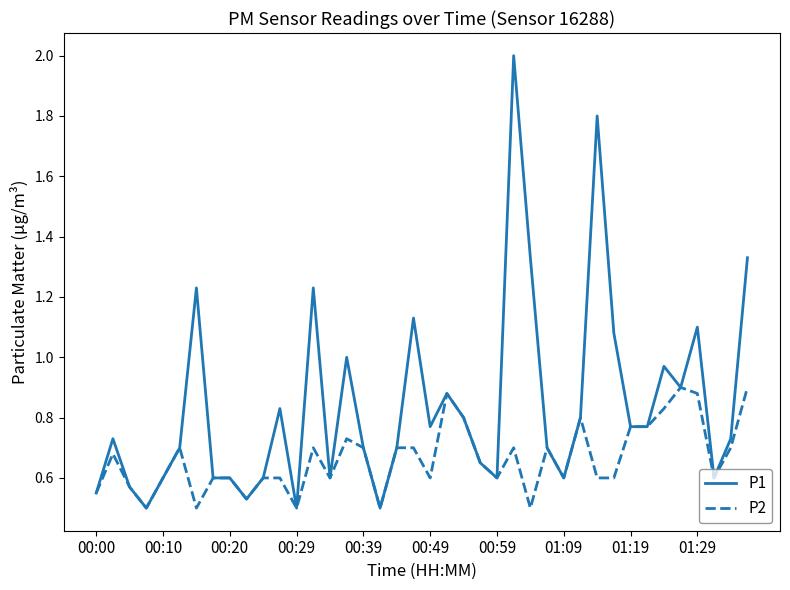

How many lines are shown in the chart?

2